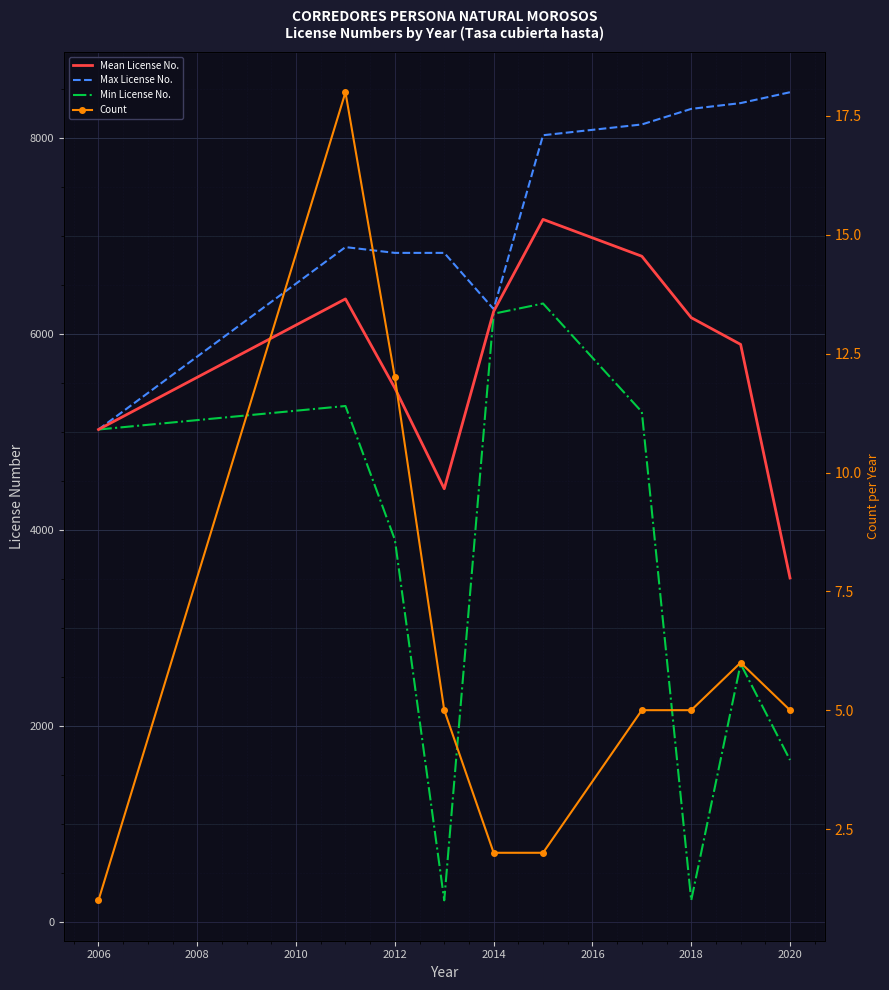

How many categories are shown in the chart?

10